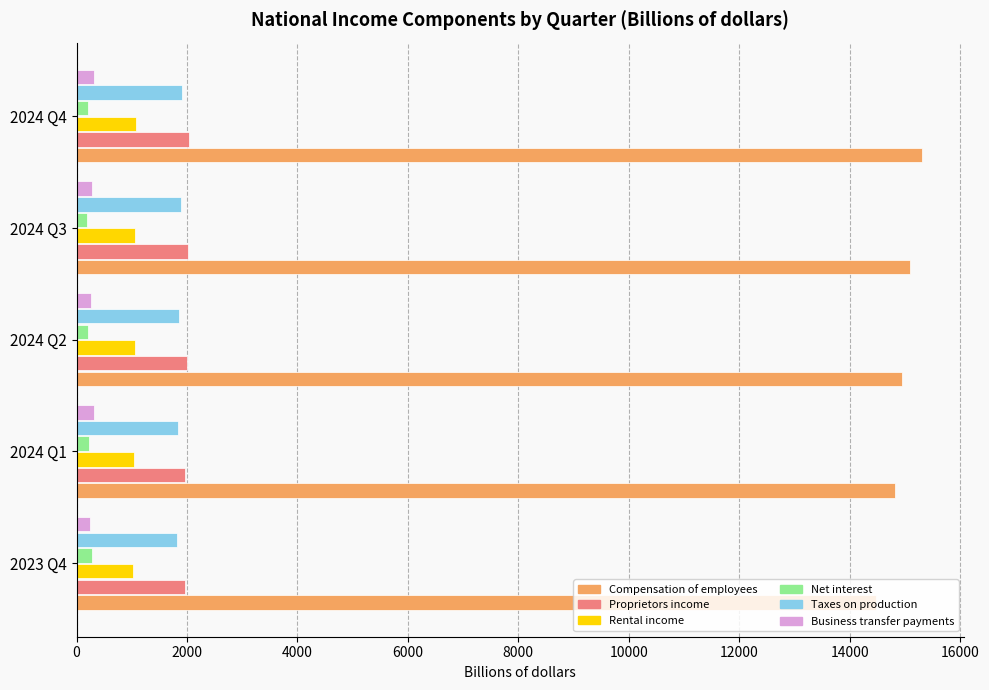

At how many categories does at least one series exceed 10971?

5